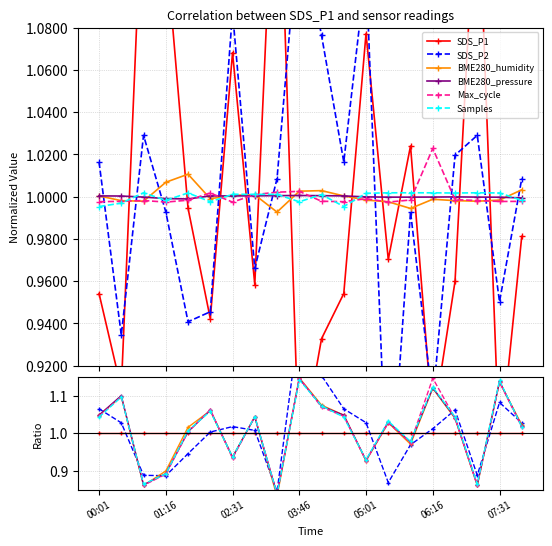

The value of Samples at 01:16 is 1.3. True or false?

False